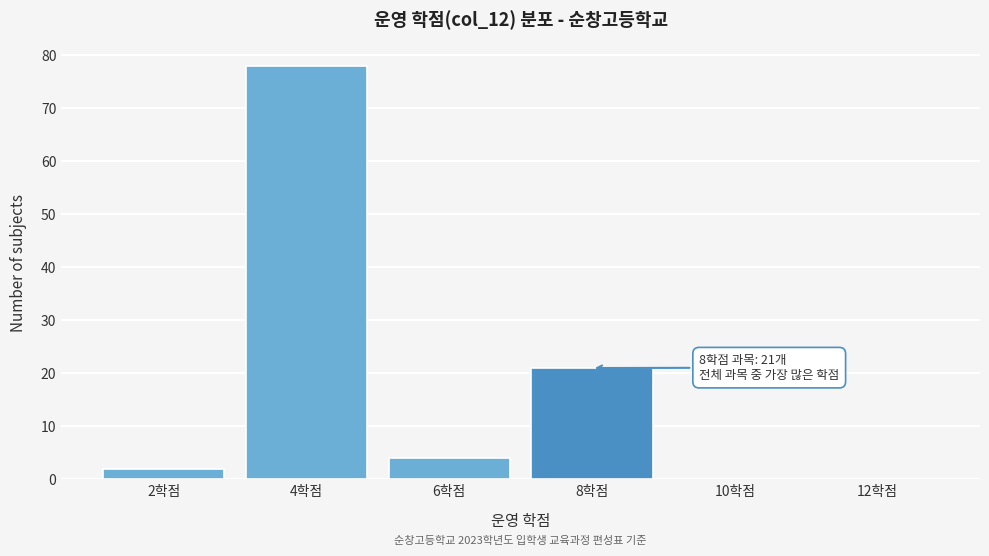

Over which range of the x-axis is the bar tallest?

3 to 5